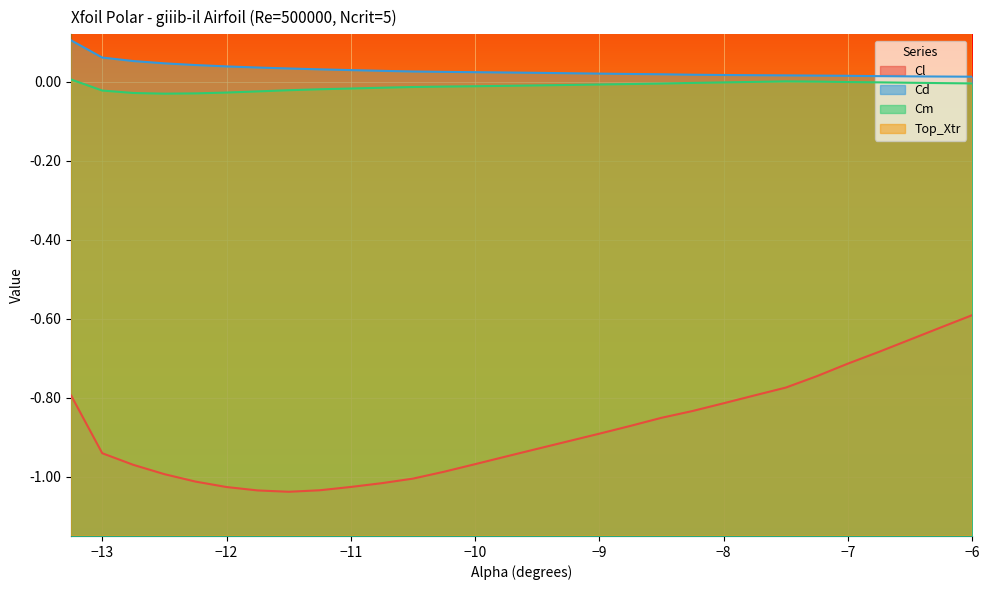

What is the sum of all Cd values?

0.9